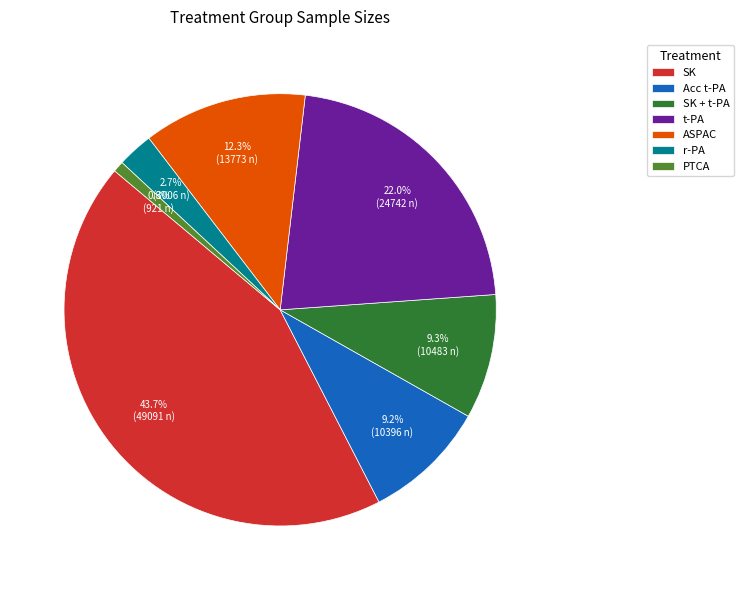

To the nearest percent, what percentage of the pie is t-PA?

22%